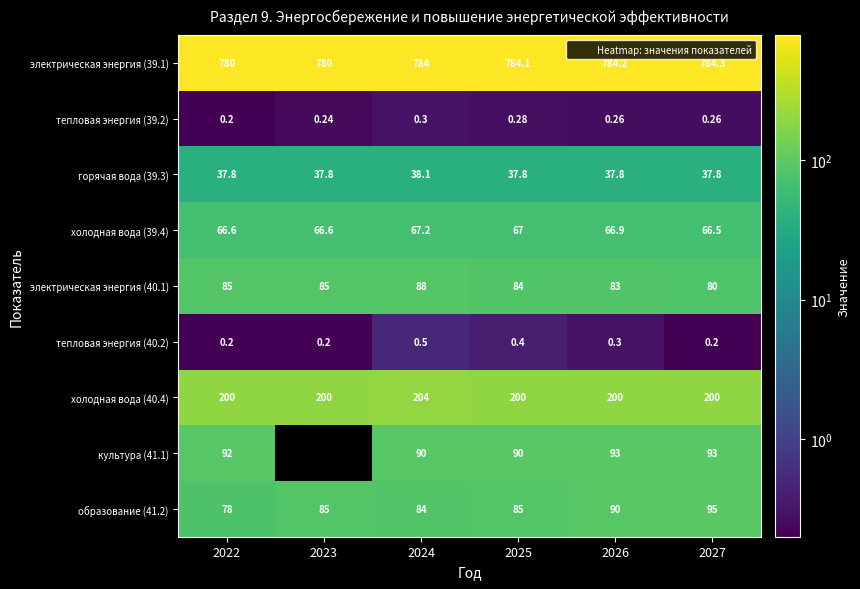

Which category has the lowest value in the электрическая энергия (40.1) series?

2027